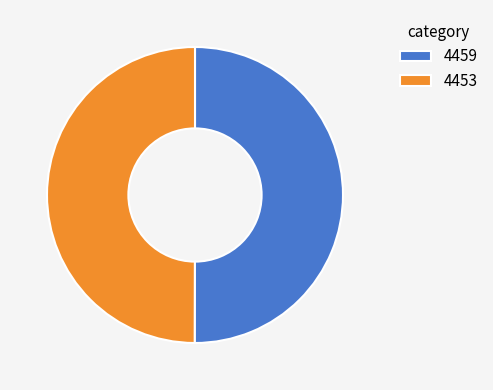

Combined, do 4453 and 4459 account for over 50%?

Yes